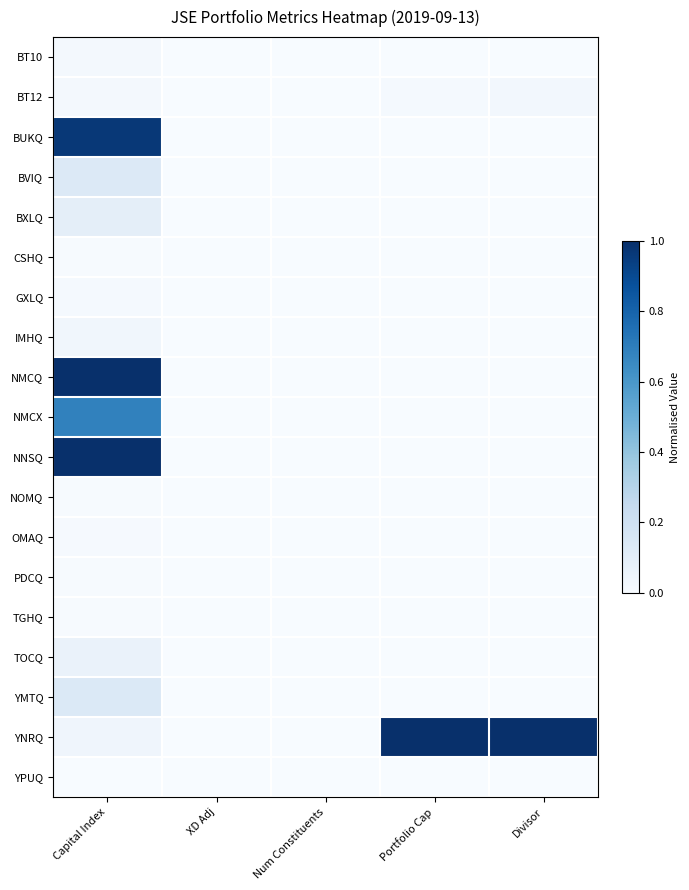

What is the total value across all series at Divisor?

1.0